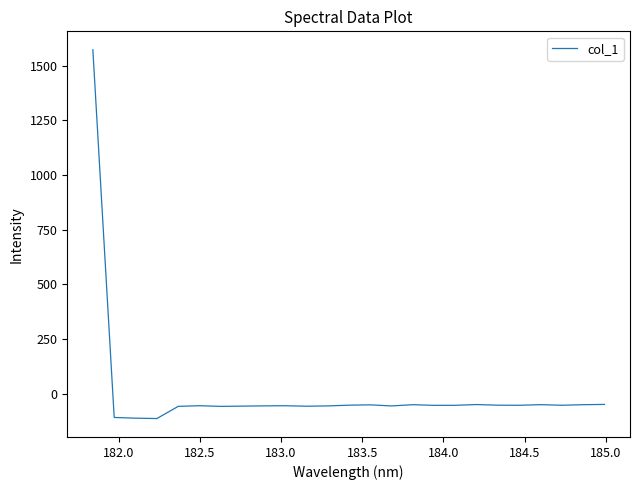

What is the minimum value shown in the chart?

-113.7